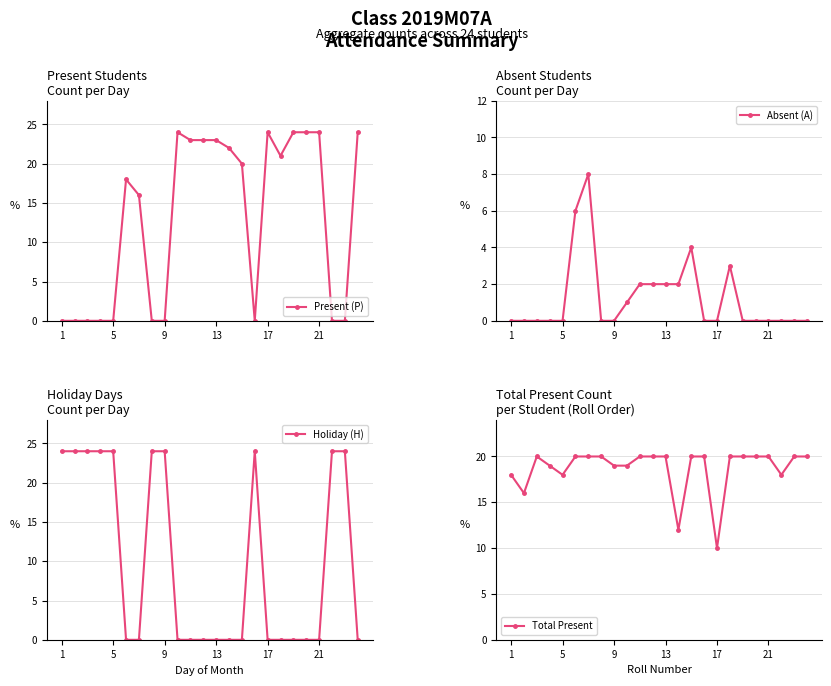

At how many categories does at least one series exceed 21?

20